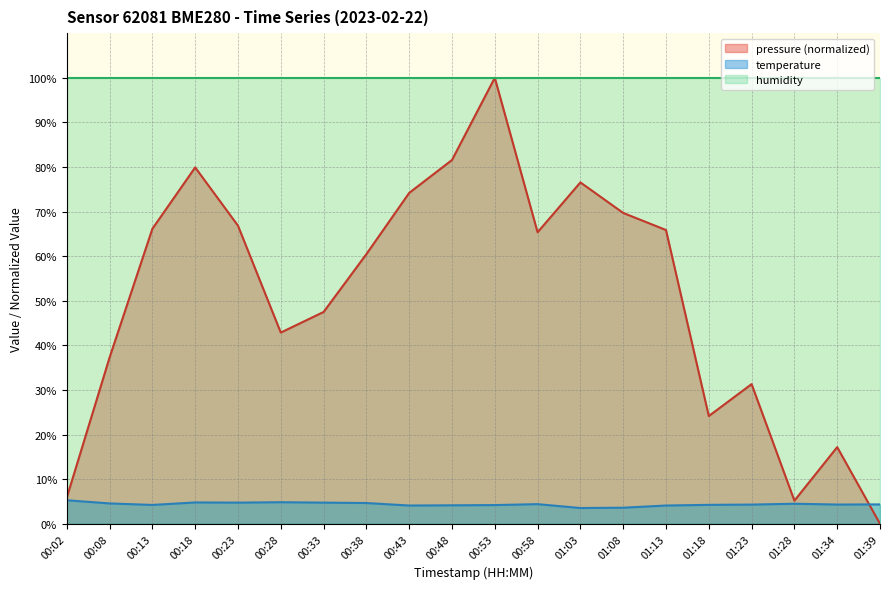

True or false: temperature and pressure cross at least once.

True